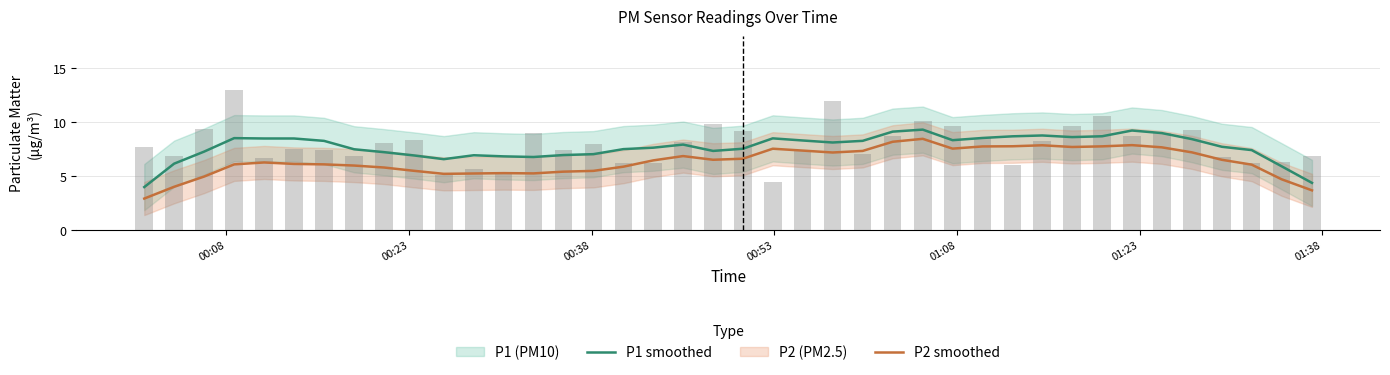

What is the lowest value of the P2 smoothed series?

2.9